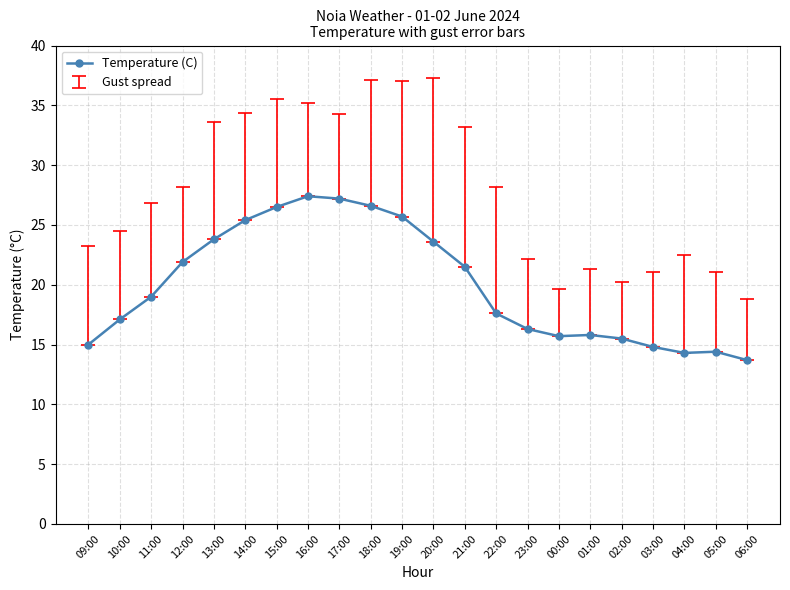

What is the value of the 1st point from the left?

15.0